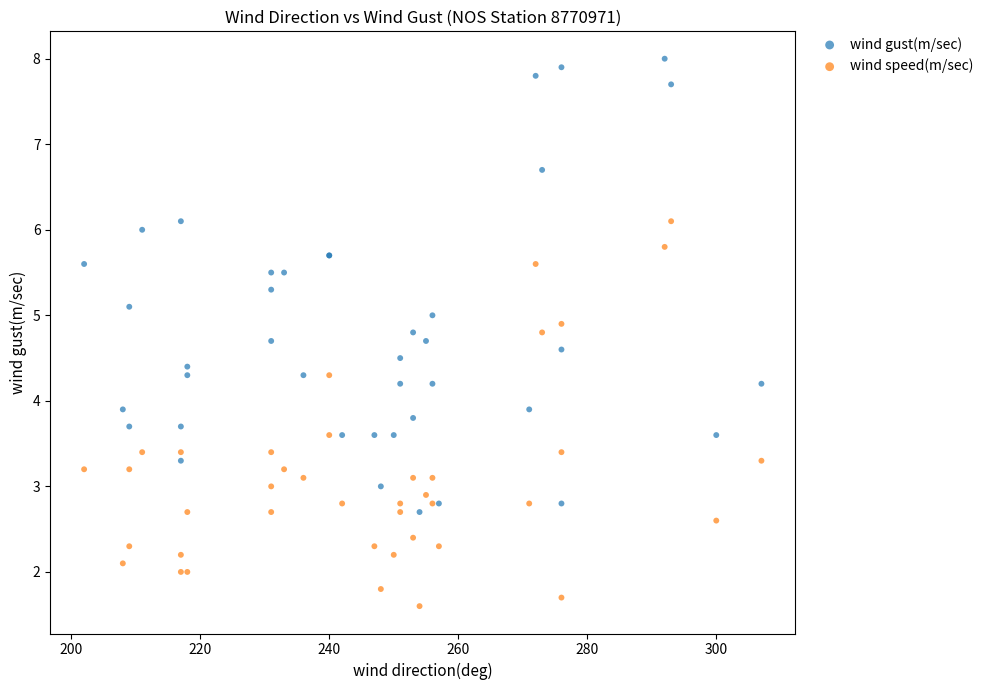

Which series contains the highest Y value?

wind gust(m/sec)